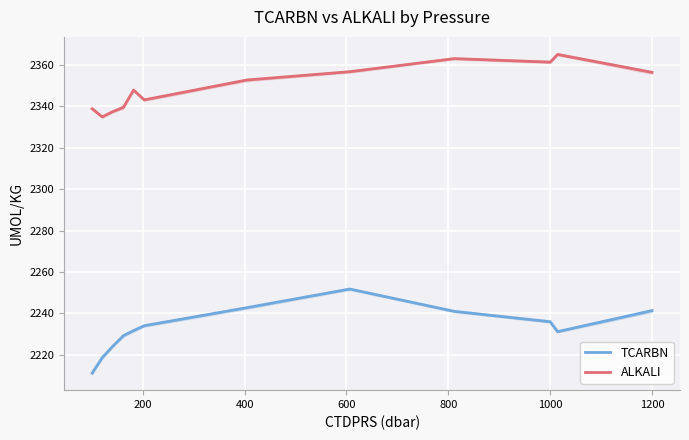

True or false: ALKALI has more than 2 interior local peaks.

True